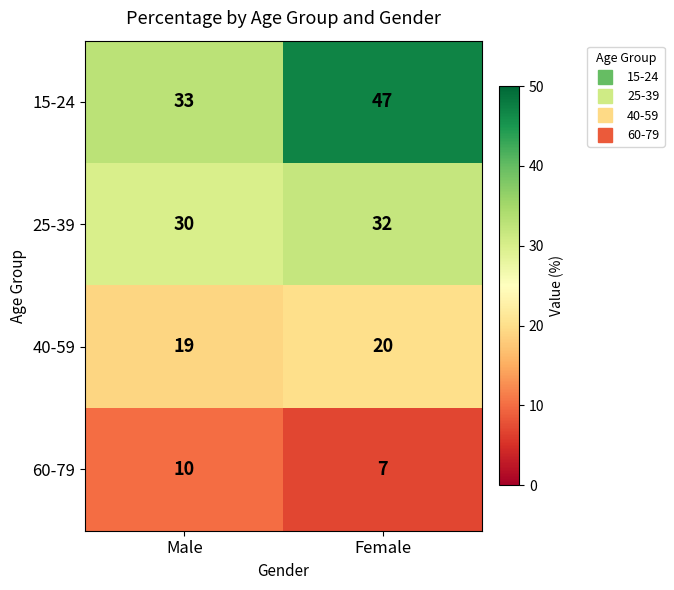

Rank the categories by 60-79 value from lowest to highest.

Female, Male